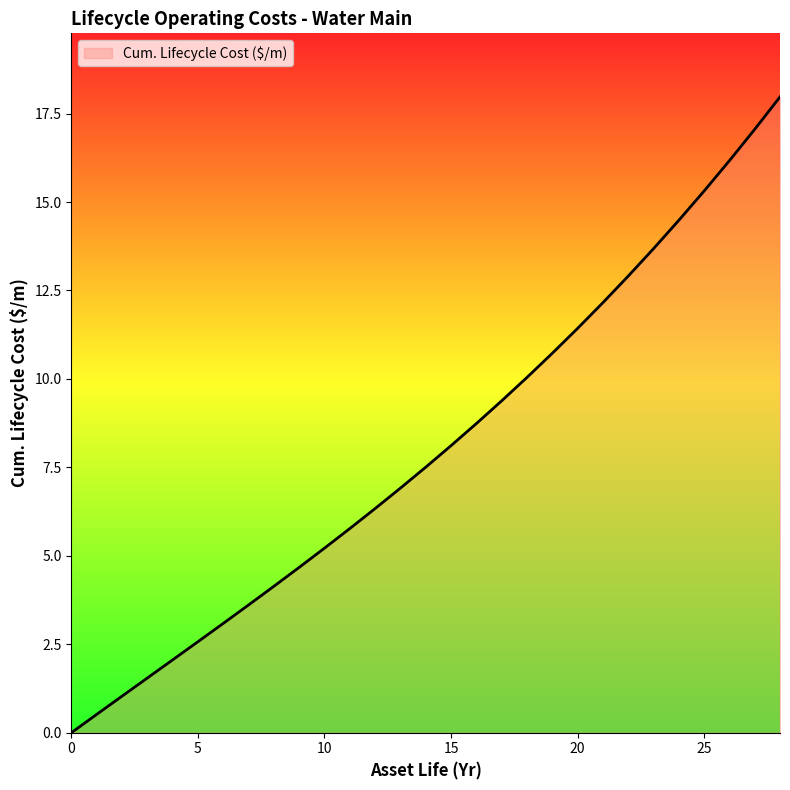

What is the greatest value displayed?

18.0